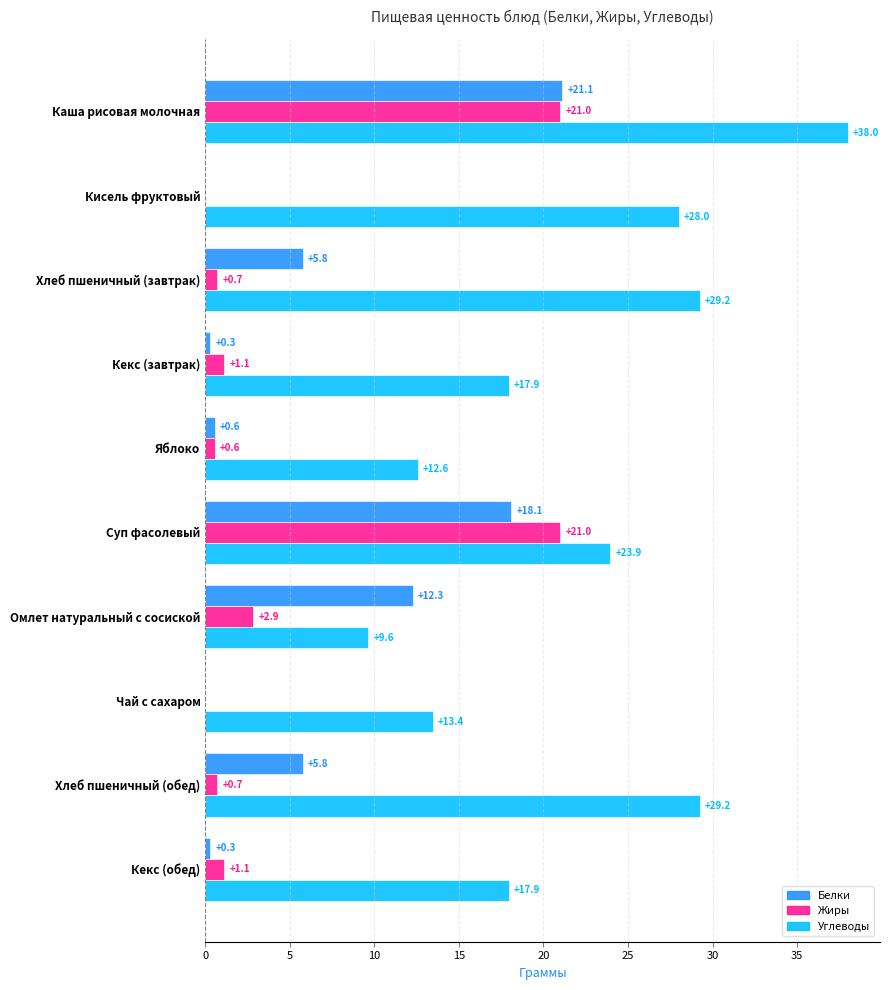

At which category is the sum across all series the highest?

Каша рисовая молочная